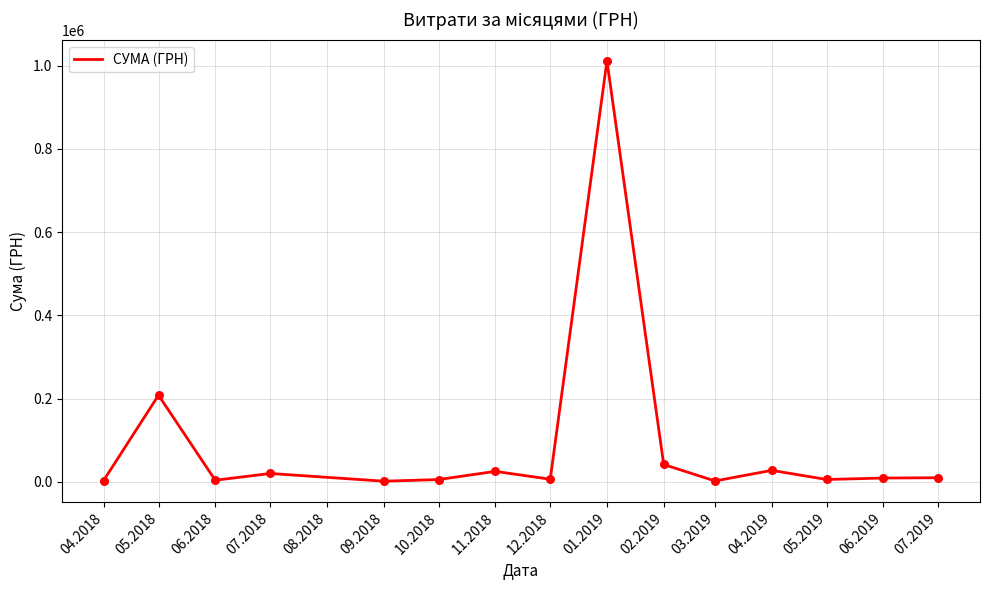

What is the change in value from 07.2018 to 10.2018?

-14644.1